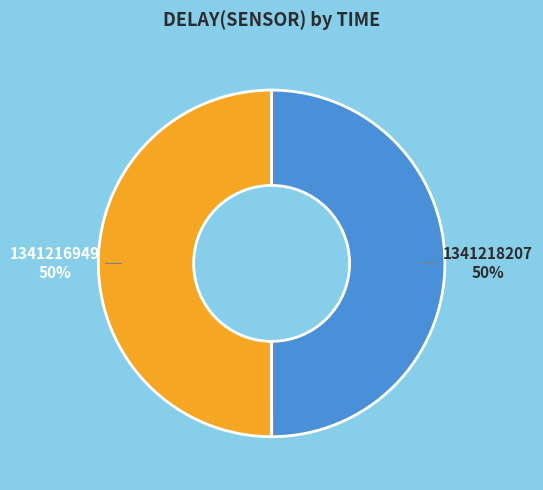

What is the ratio of the value at 1341216949 to the value at 1341218207?

1.0